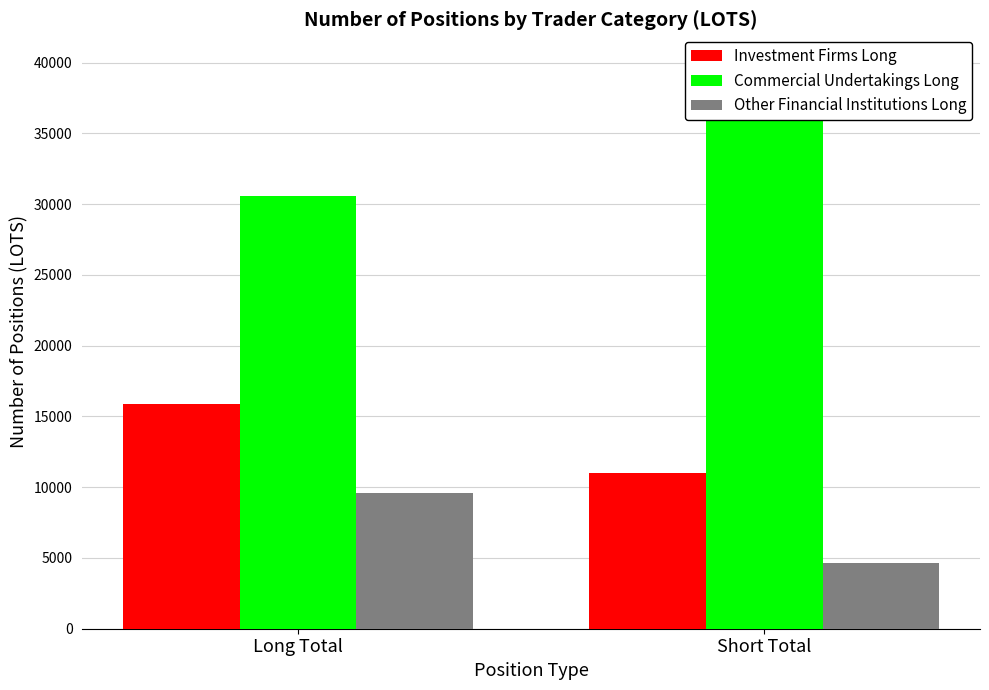

What is the difference between the maximum and minimum values in the Investment Firms Long series?

4903.6